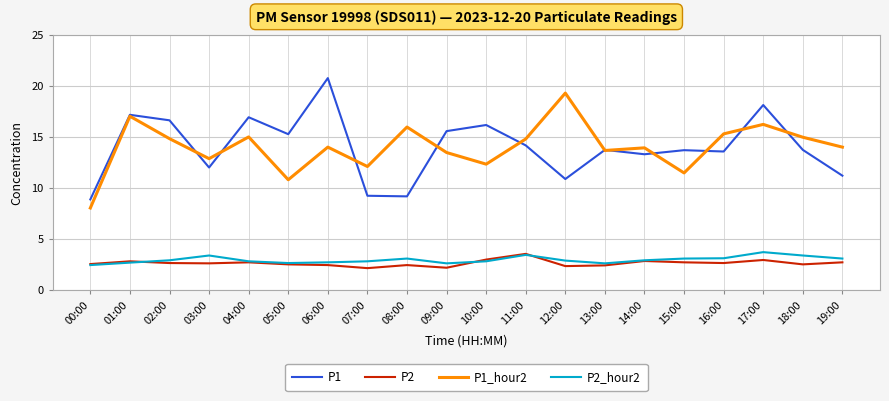

What are all the series names shown in the legend?

P1, P2, P1_hour2, P2_hour2